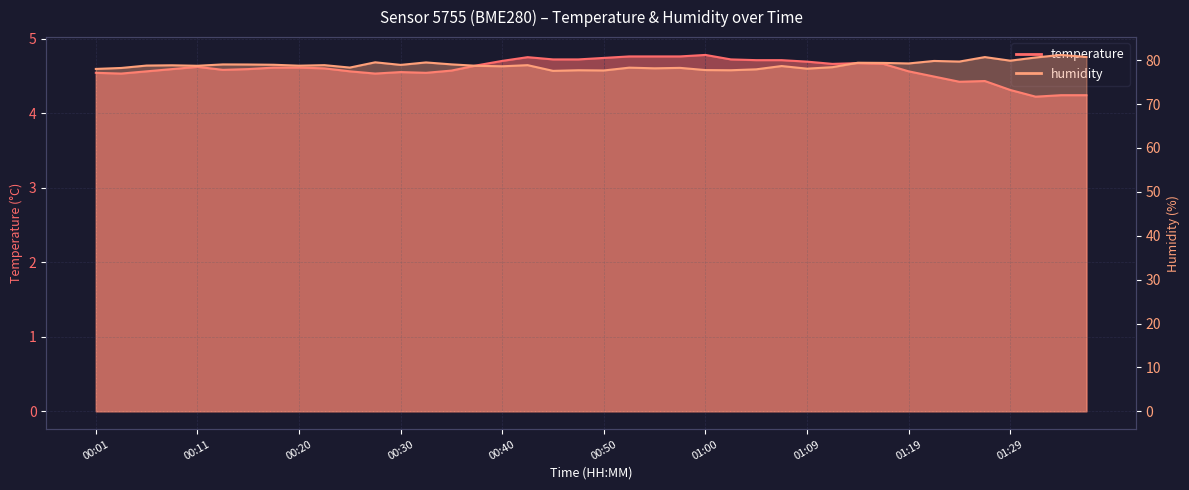

What is the highest value of the humidity series?

81.2